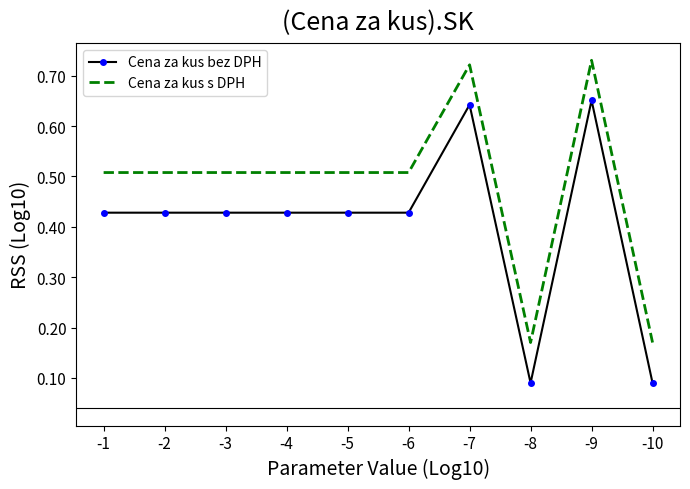

What is the difference between the Cena za kus bez DPH values at -10 and -2?

0.3